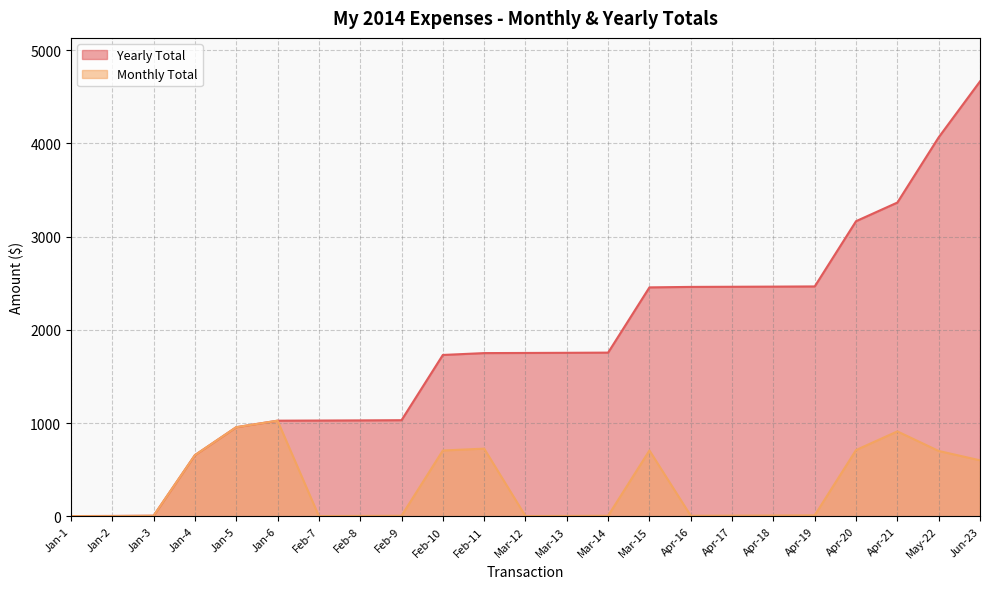

What is the difference between the Yearly Total values at Feb-10 and Feb-8?

702.0